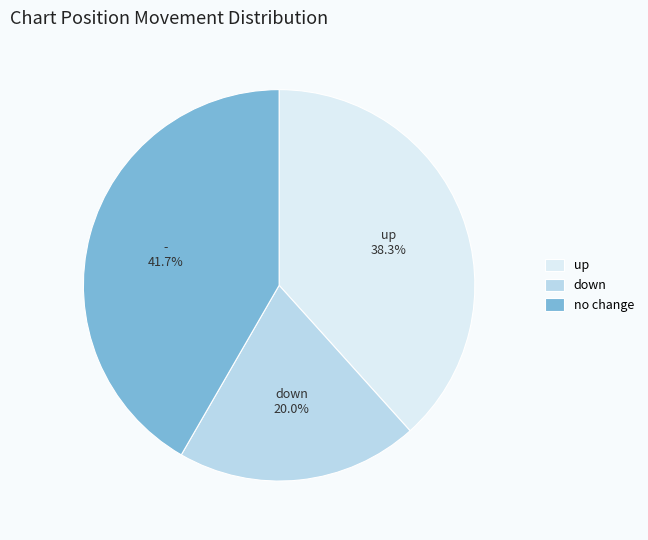

Do up and no change together represent more than half of the pie?

Yes